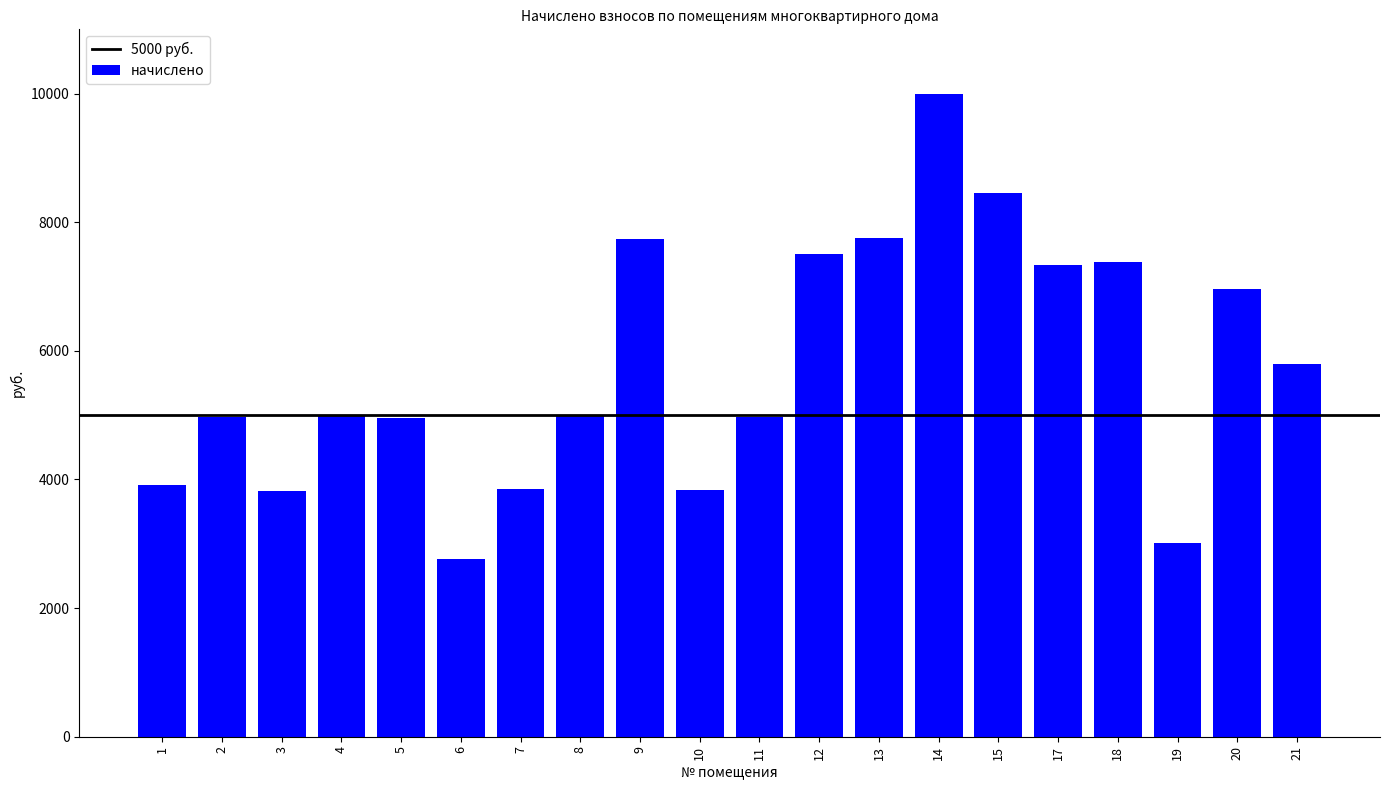

Read the value at 18.

7376.6